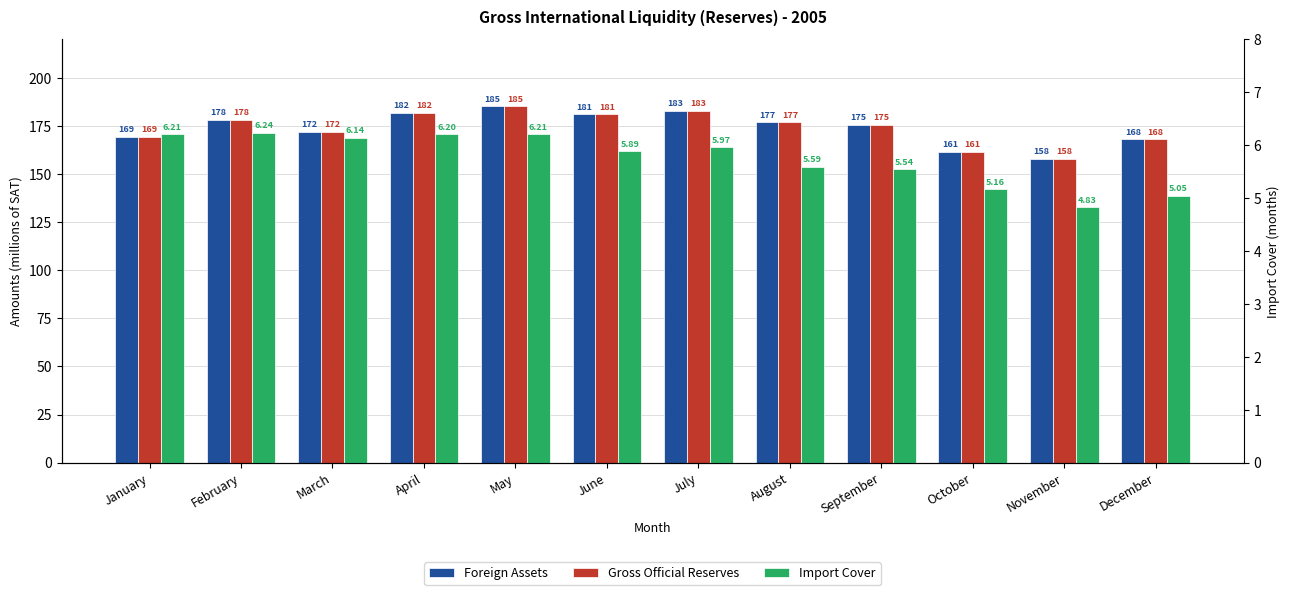

Between December and June, which is larger?

June